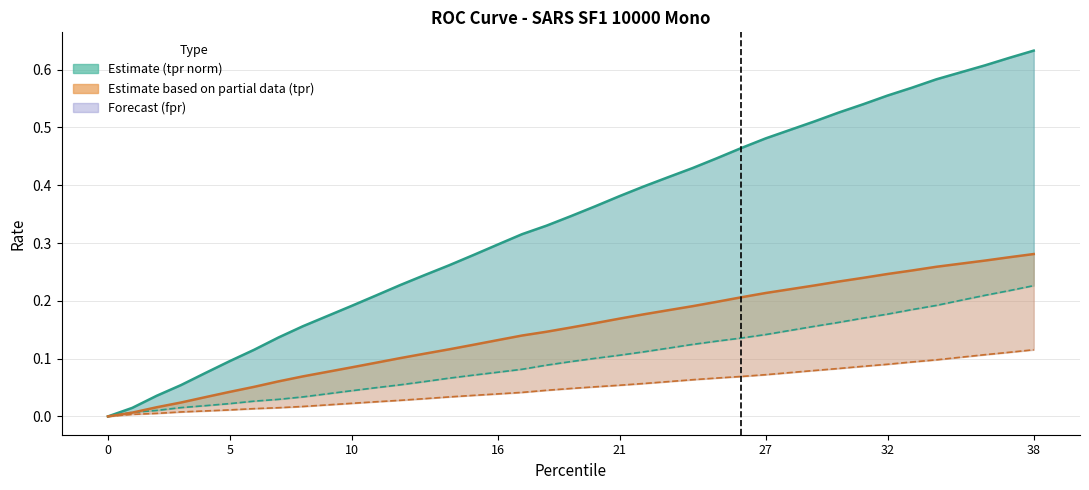

True or false: tpr_norm and fpr cross at least once.

False